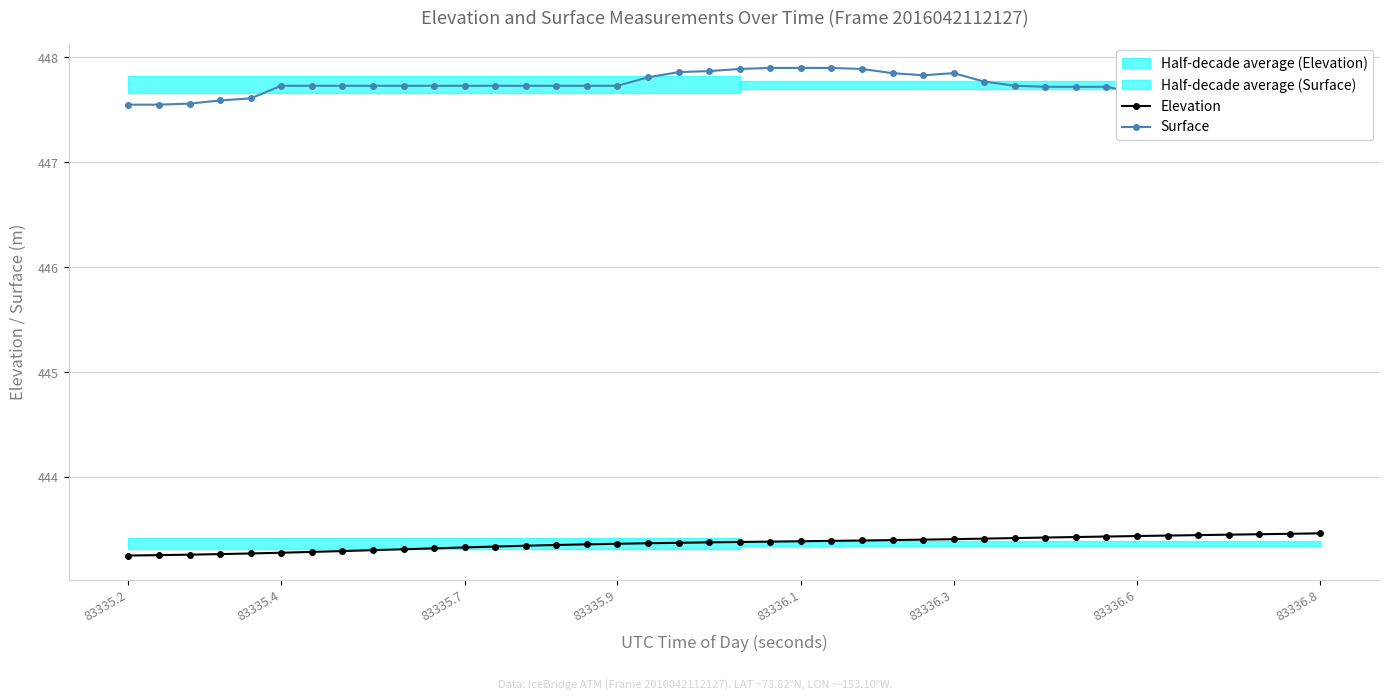

At which category does the chart reach its minimum across all series?

83335.2